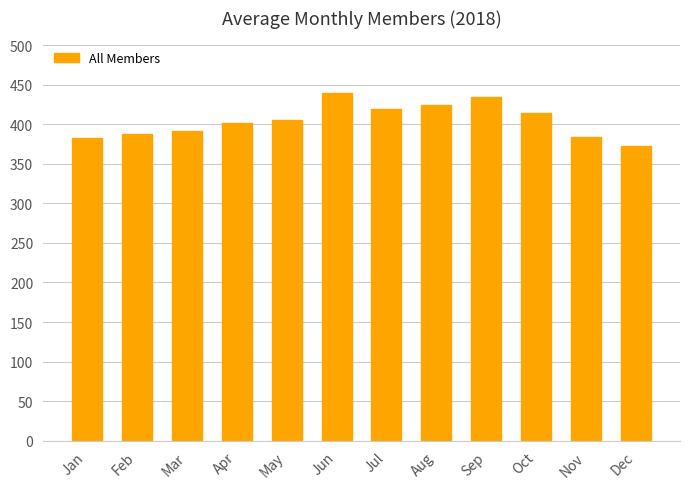

Which has a higher value, Feb or Jun?

Jun